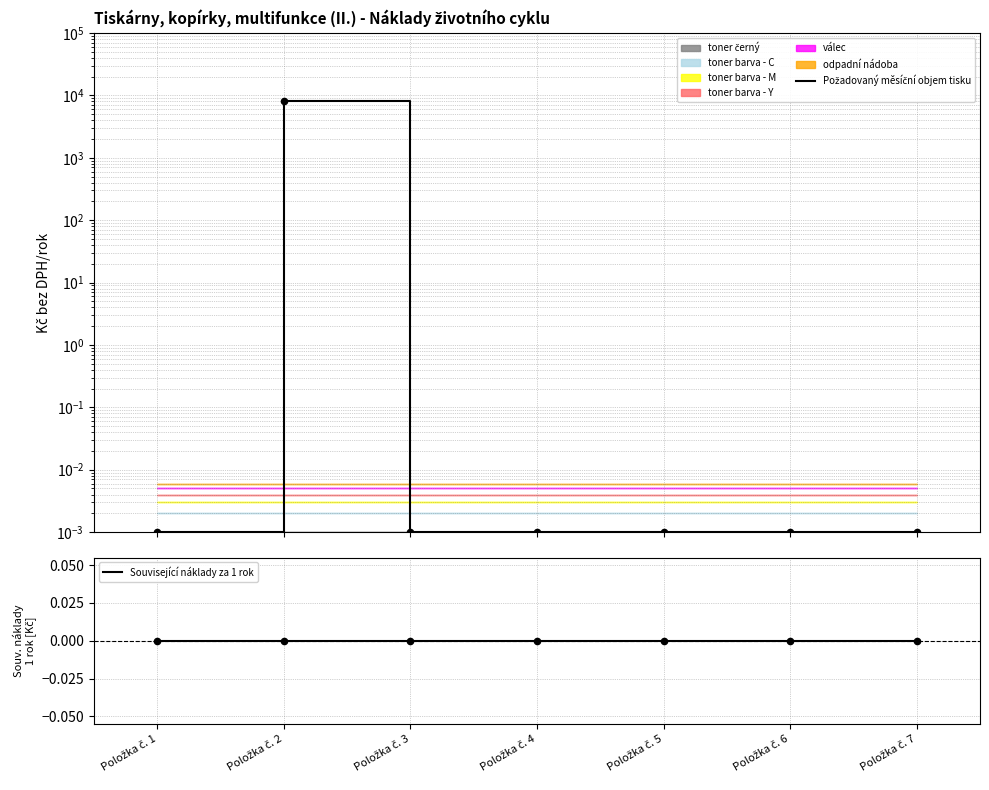

Which series contains the lowest Y value?

Související náklady za 1 rok